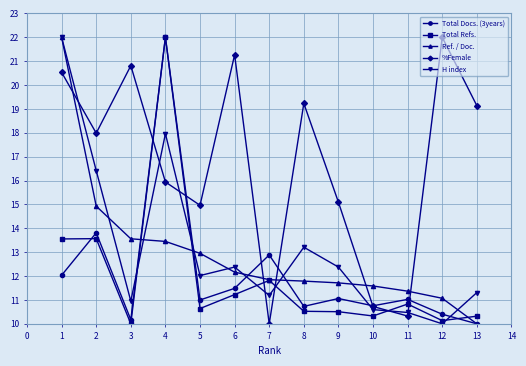

What value does the Total Refs. series have at 1?

13.6